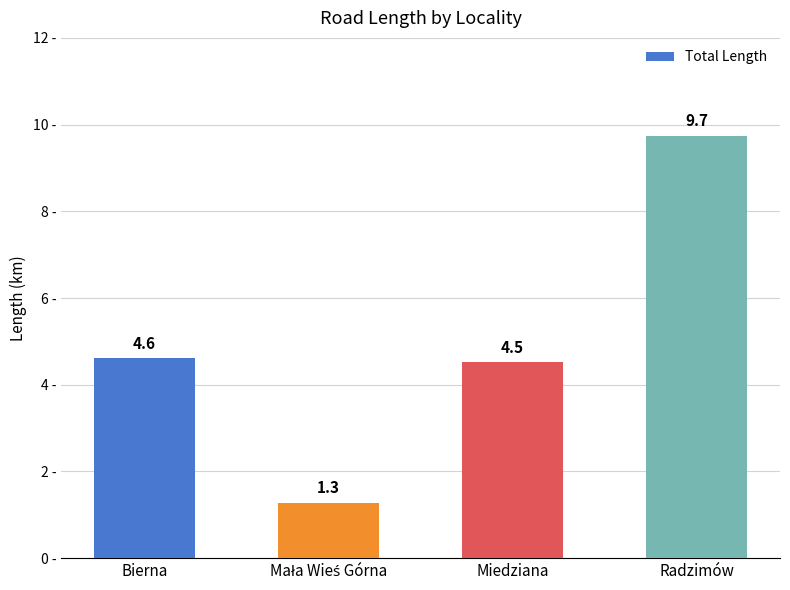

Which has a higher value, Radzimów or Bierna?

Radzimów